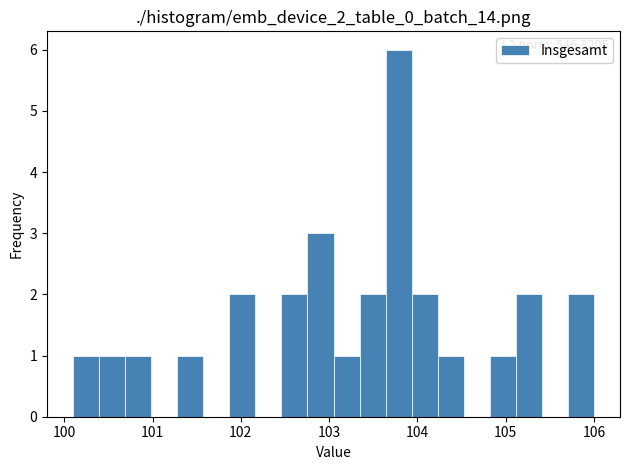

Around what value on the x-axis is the tallest bar? Give the approximate position of its centre, as read against the axis.

103.8